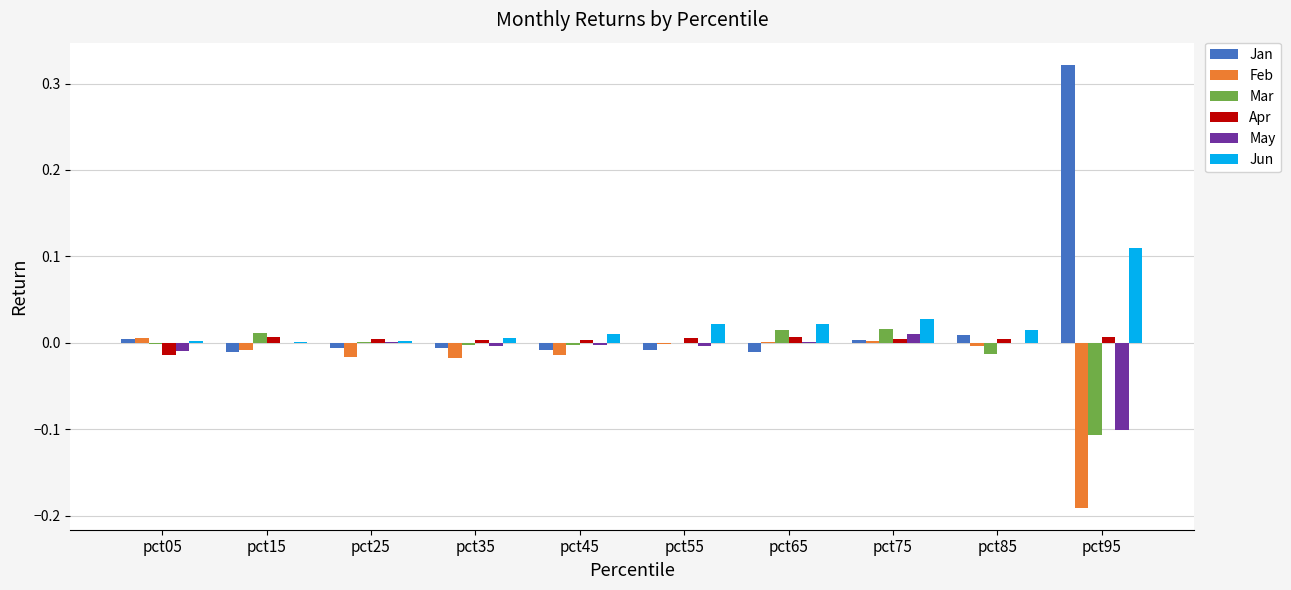

Is it true that Jan equals 0.0 at pct05?

True